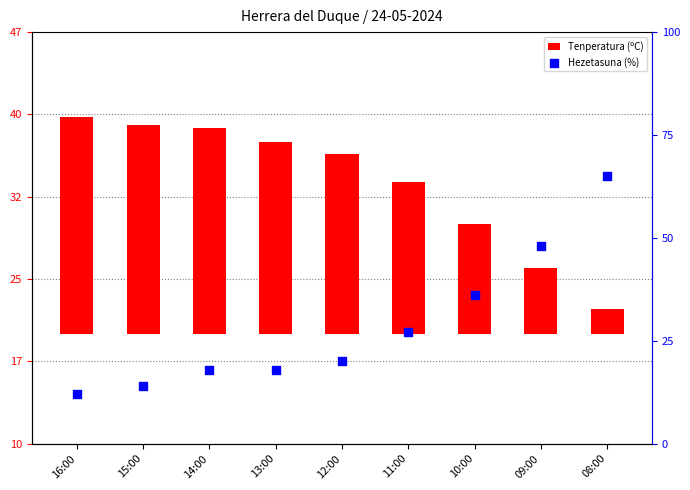

Is the value of Hezetasuna (%) at 11:00 greater than the value of Tenperatura (ºC) at 10:00?

Yes